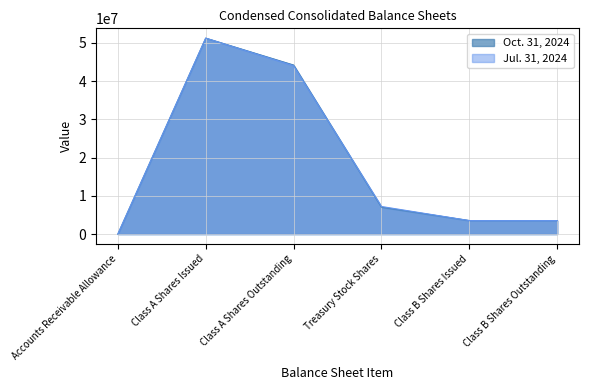

The Jul. 31, 2024 series shows 4927449 at Class B Shares Outstanding. True or false?

False